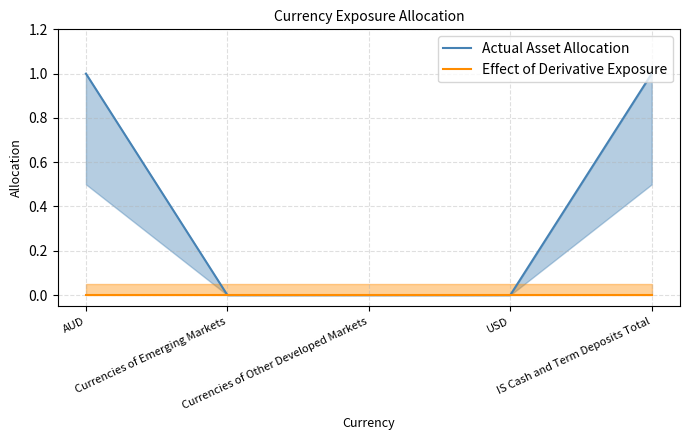

Reading right to left, extract all data points from this chart.

1.0	0.0	0.0	0.0	1.0